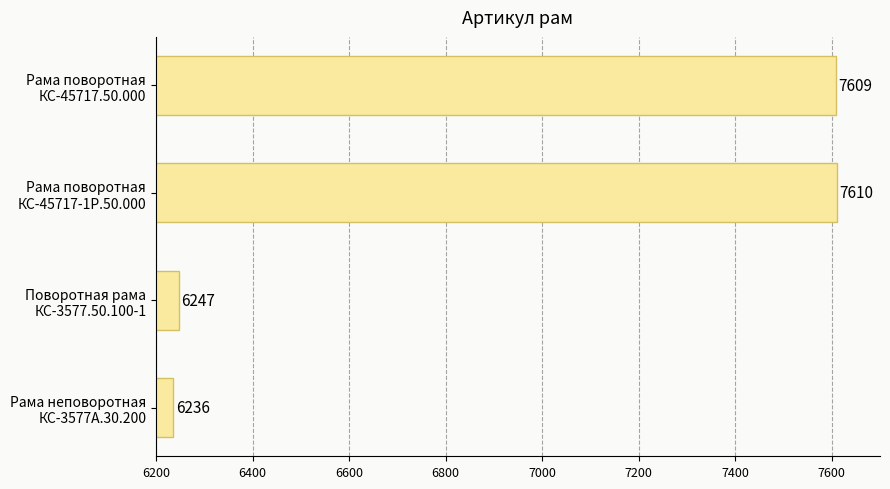

What is the sum of all values?

27702